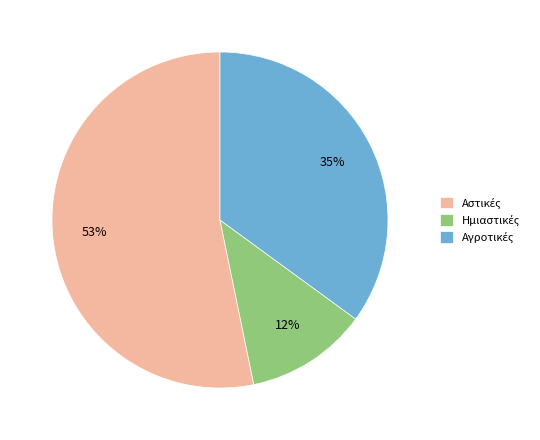

Is there a majority slice in this chart?

Yes